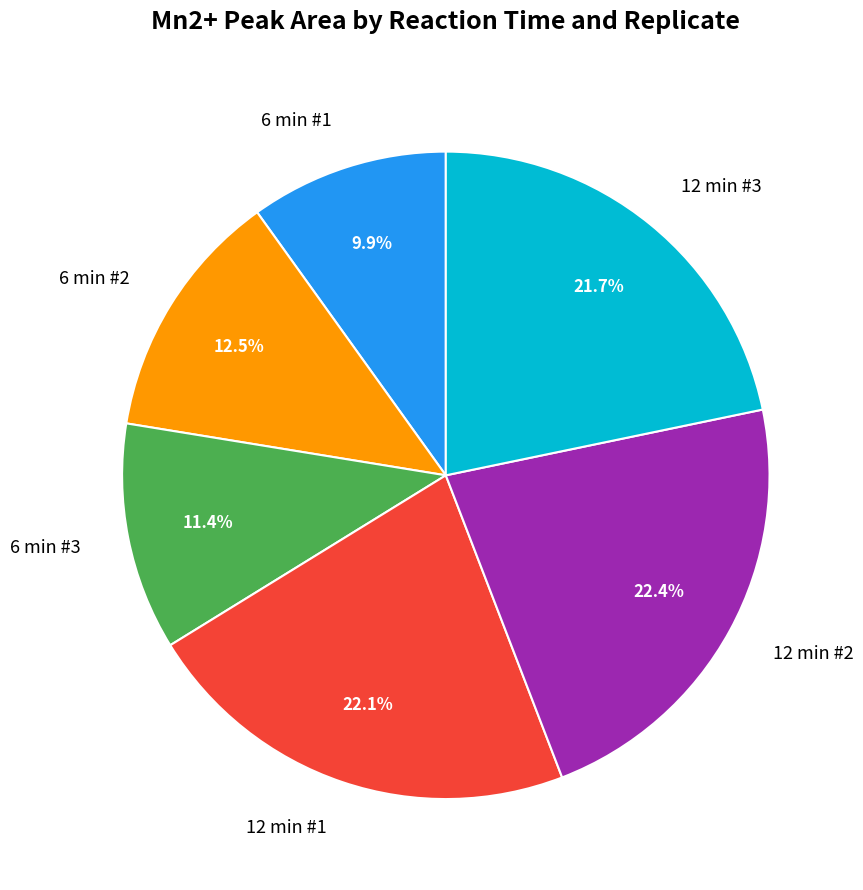

To the nearest percent, what percentage of the pie is 12 min #3?

22%